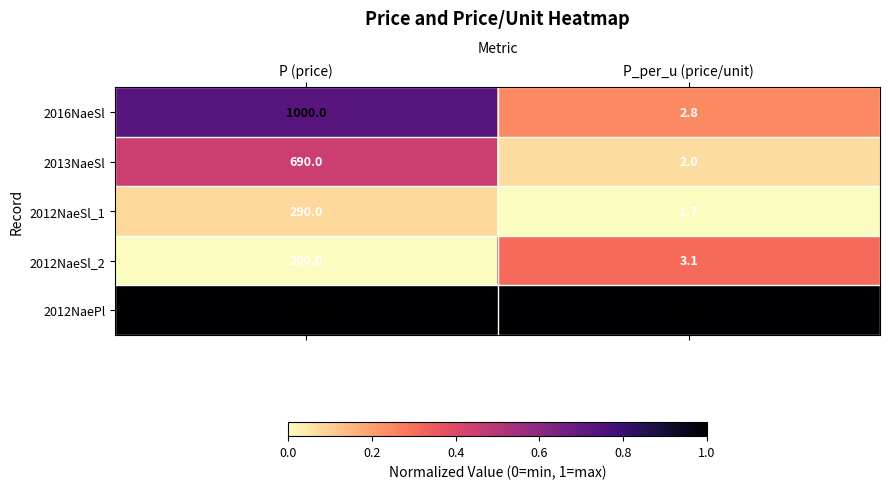

Rank the series at P_per_u (price/unit) from highest to lowest value.

2012NaePl, 2012NaeSl_2, 2016NaeSl, 2013NaeSl, 2012NaeSl_1